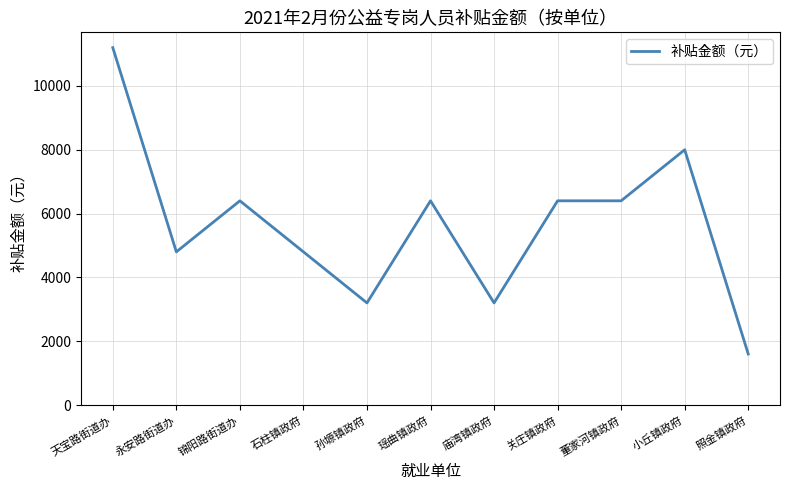

What is the change in value from 孙塬镇政府 to 小丘镇政府?

+4800